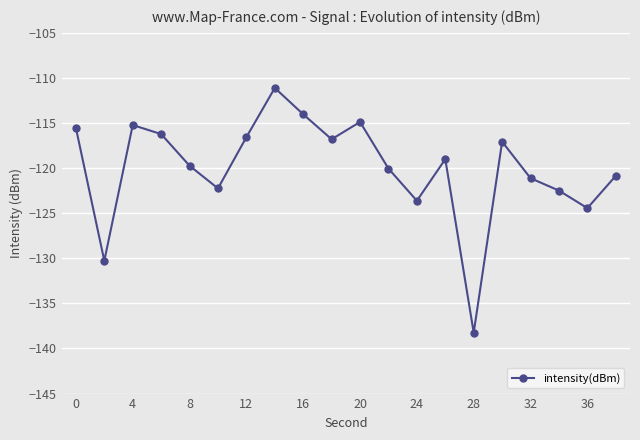

How many distinct data groups are displayed?

1